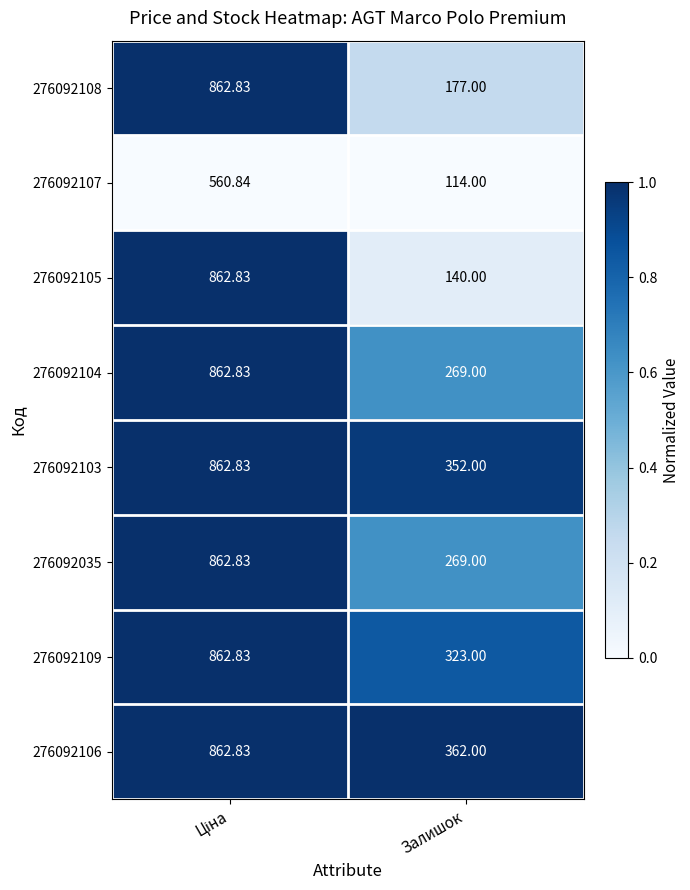

Where is 276092108 nearest to the value 519?

Залишок